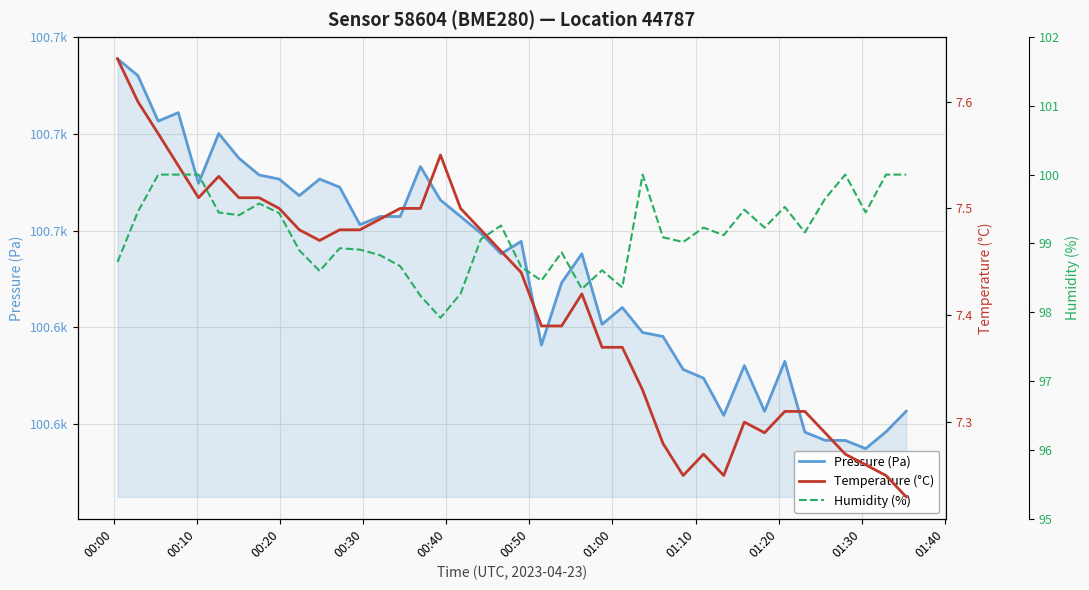

How many data points does each series have?

40